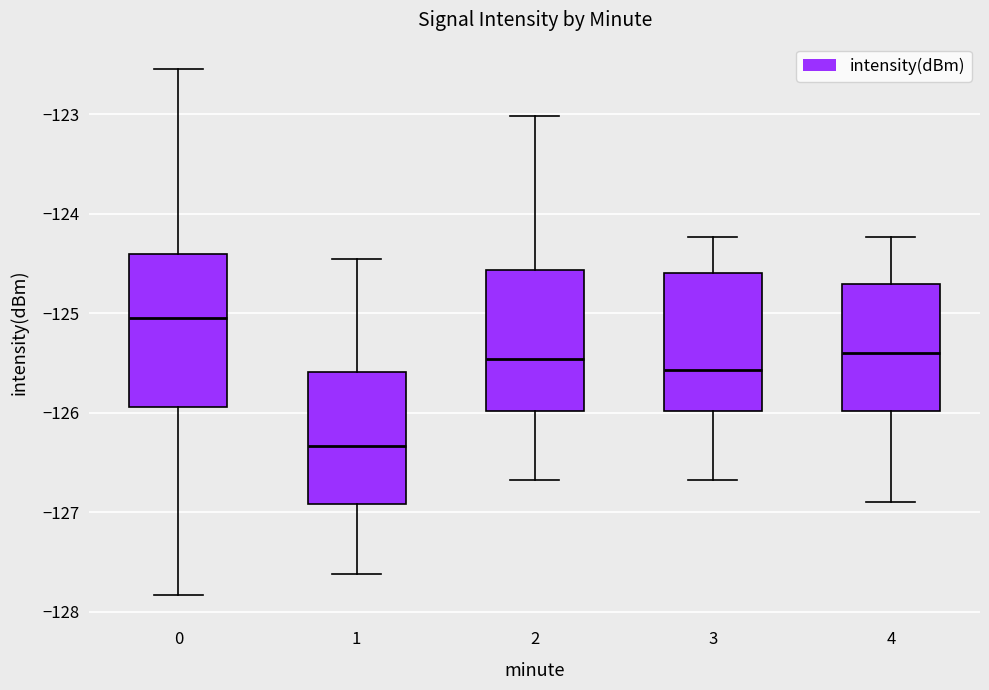

Reading left to right, read every box against the y-axis: the position of its median line, the range the box covers, and the ends of its whiskers. The values are not printed on the chart, so give them approximately, as read against the axis.

0: median -125.1, box -125.9 to -124.4, whiskers -127.8 to -122.5
1: median -126.3, box -126.9 to -125.6, whiskers -127.6 to -124.5
2: median -125.5, box -126.0 to -124.6, whiskers -126.7 to -123.0
3: median -125.6, box -126.0 to -124.6, whiskers -126.7 to -124.2
4: median -125.4, box -126.0 to -124.7, whiskers -126.9 to -124.2